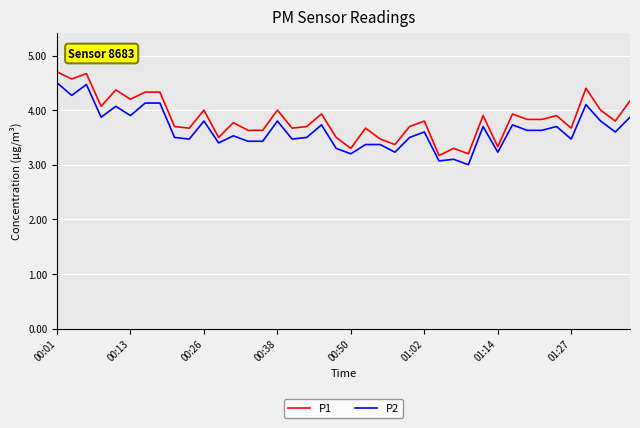

What is the minimum value shown in the chart?

3.0